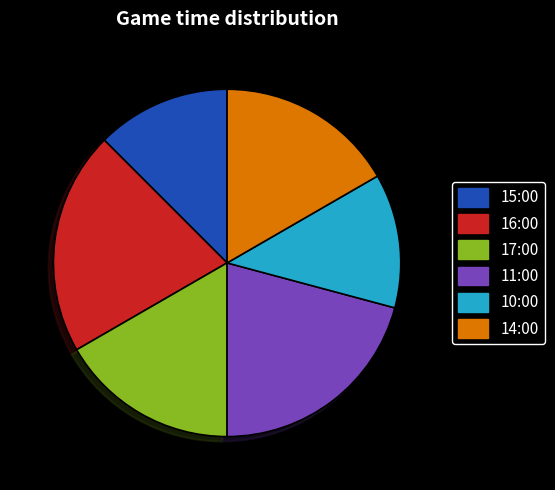

Combined, do 16:00 and 14:00 account for over 50%?

No